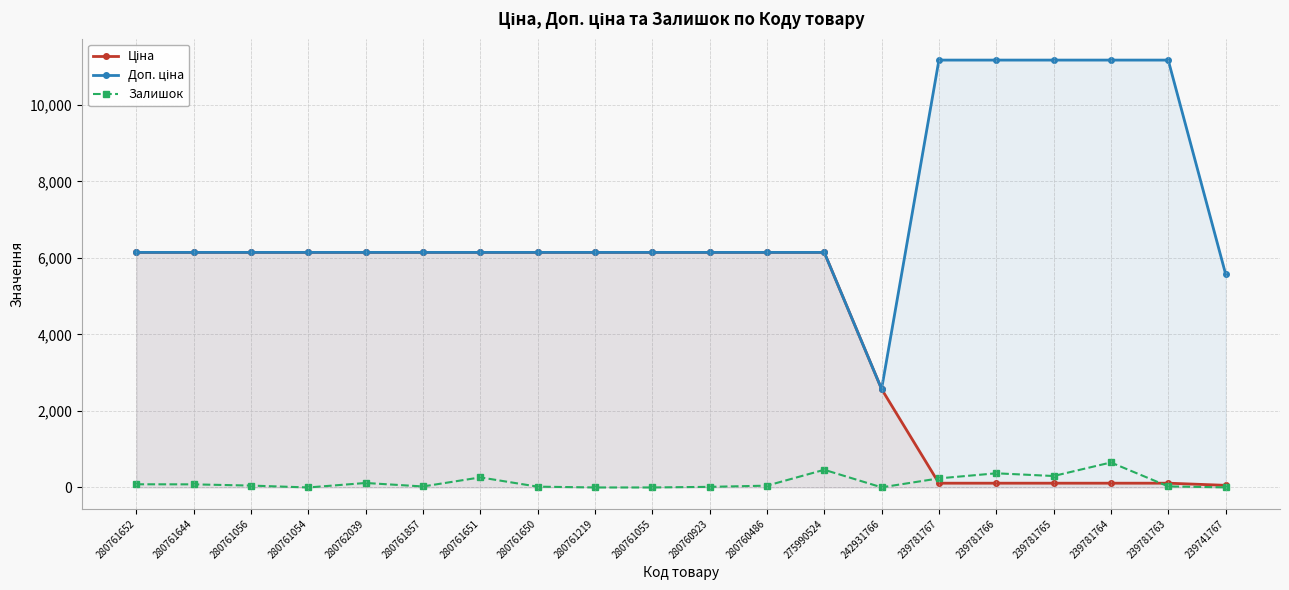

Which series changed the most between 280761055 and 239781763?

Ціна